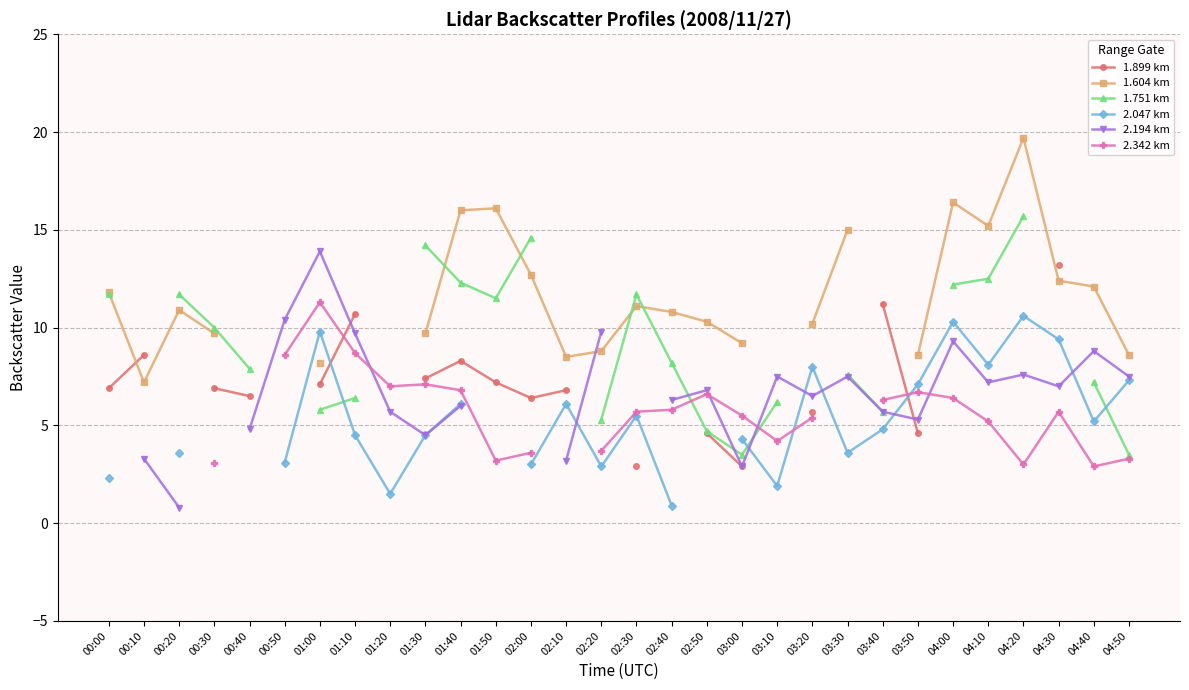

Count the 2.194 km values in the range 4 to 9.

16